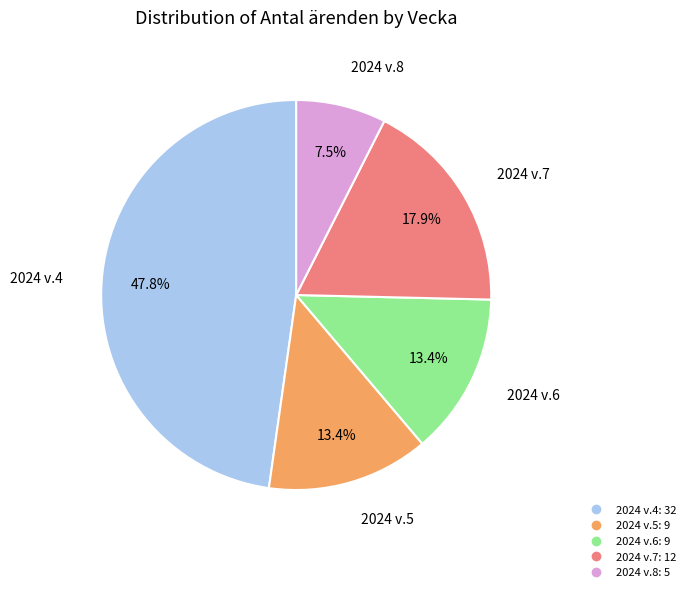

Which category has the biggest portion of the pie?

2024 v.4